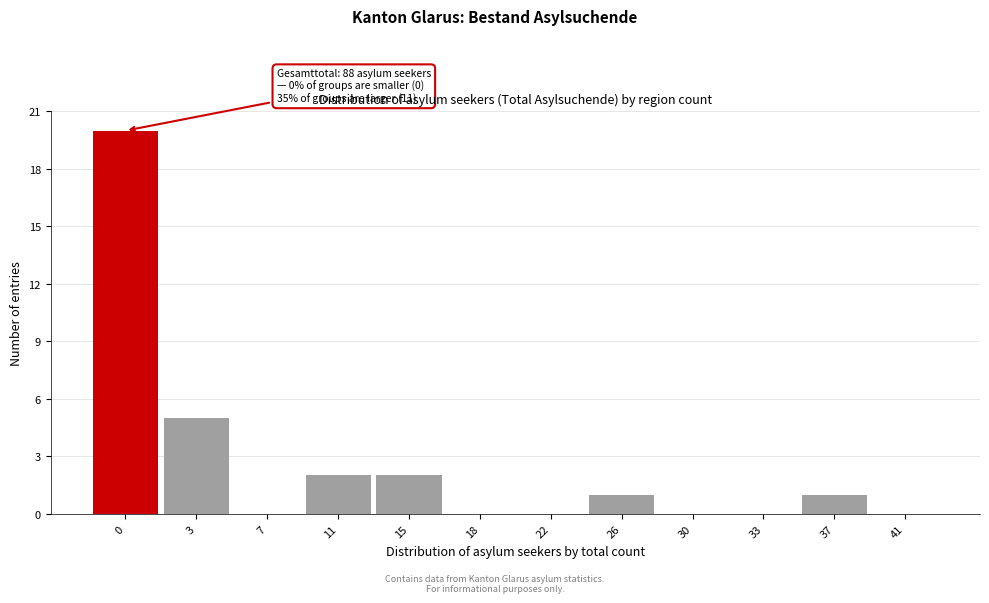

Reading right to left, list all the values displayed in this chart.

41=0	37=1	33=0	30=0	26=1	22=0	18=0	15=2	11=2	7=0	3=5	0=20